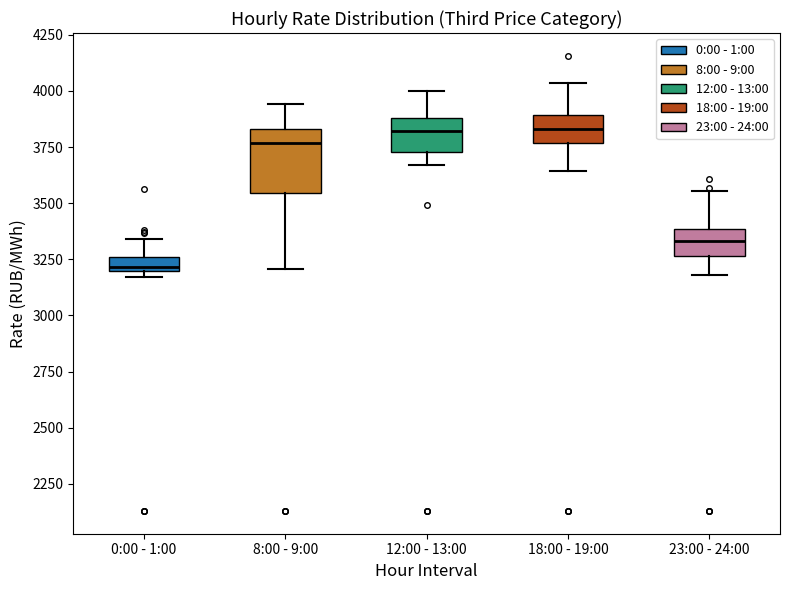

Which box is the tallest, from its lower edge to its upper edge?

8:00 - 9:00